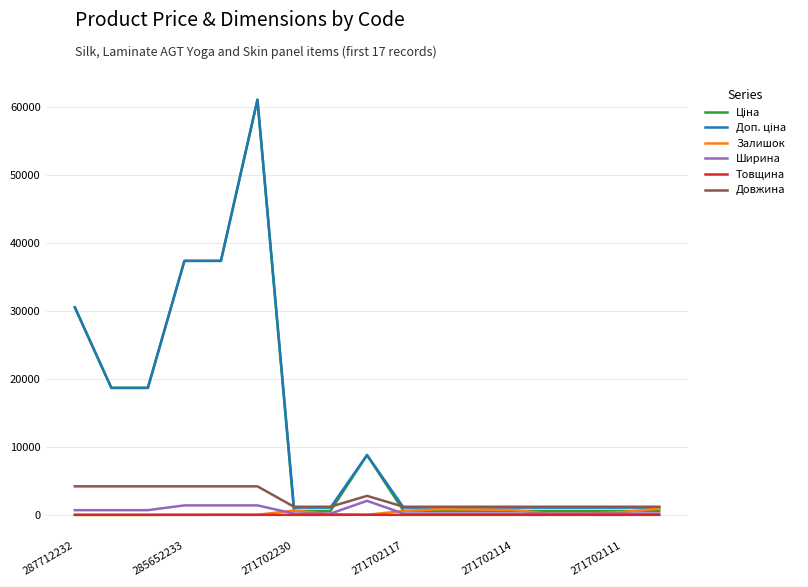

At how many categories does at least one series exceed 51986?

1